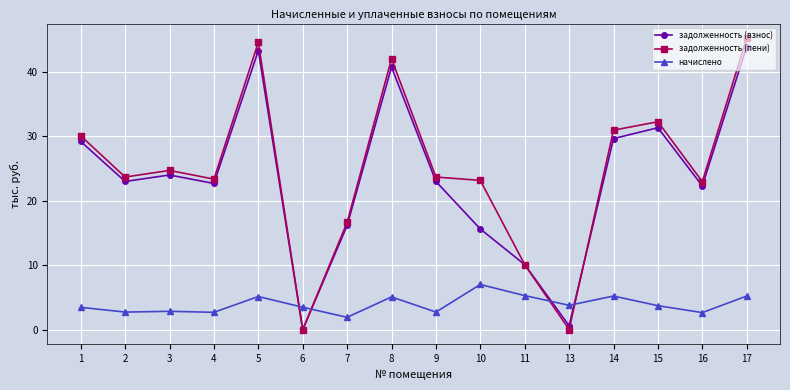

What is the value of the задолженность (взнос) point at the 15th from the left?

22.3